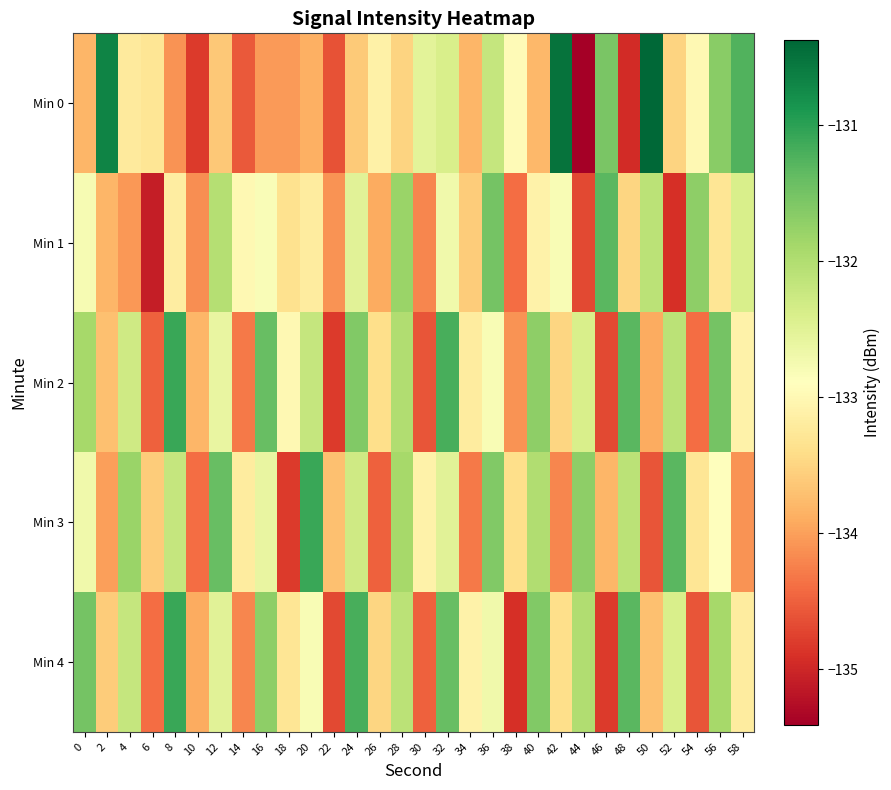

What is the difference between the highest and lowest values at 58?

2.8